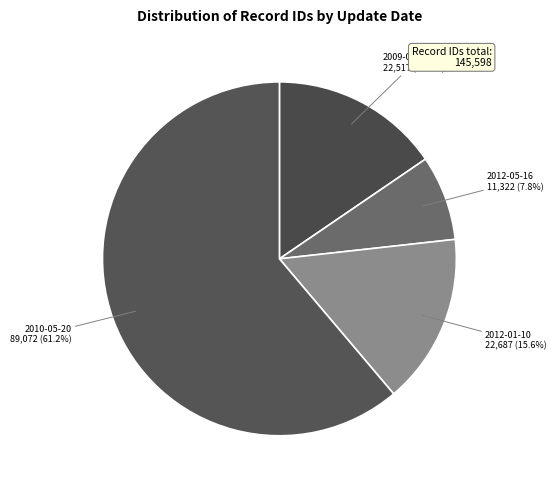

What is the largest slice in the pie chart?

2010-05-20